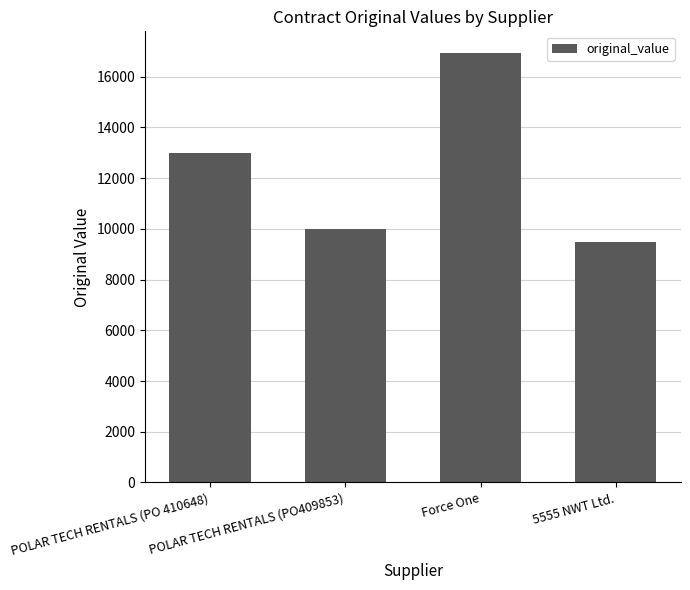

Where is the data nearest to the value 13217?

POLAR TECH RENTALS (PO 410648)